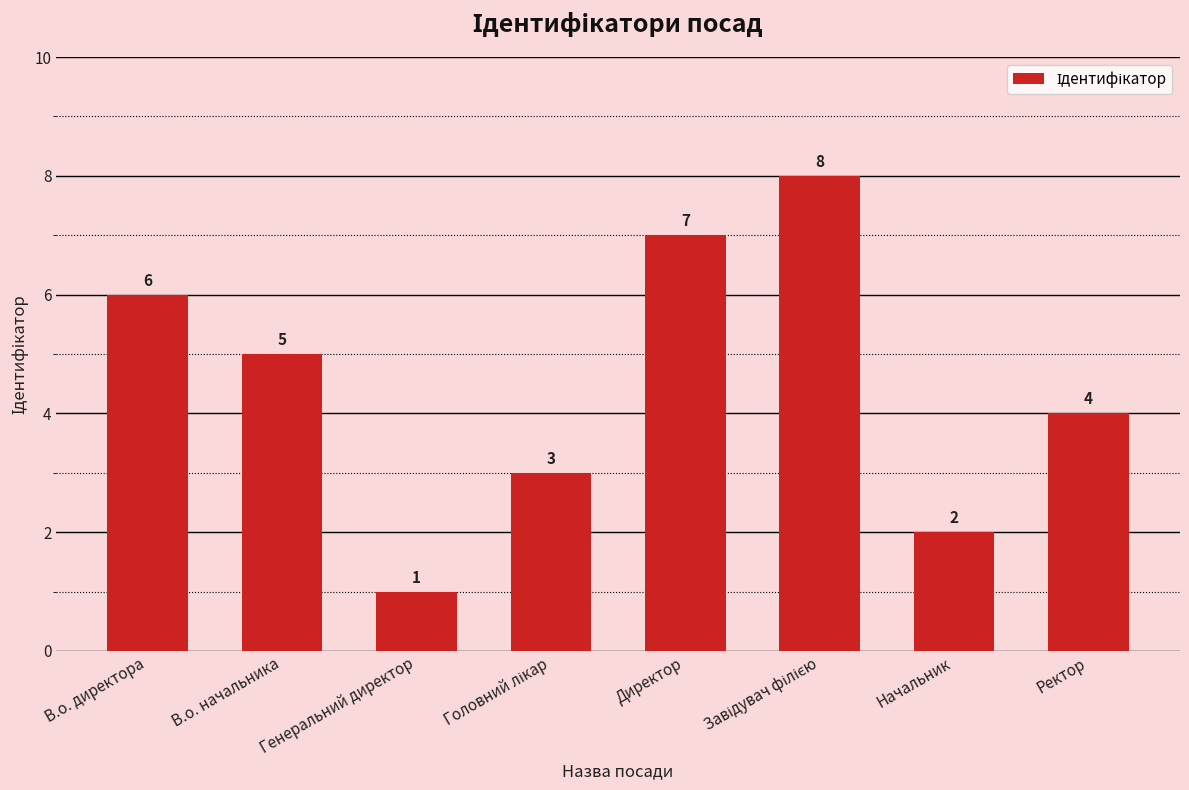

The chart shows a value of 4 at Ректор. True or false?

True